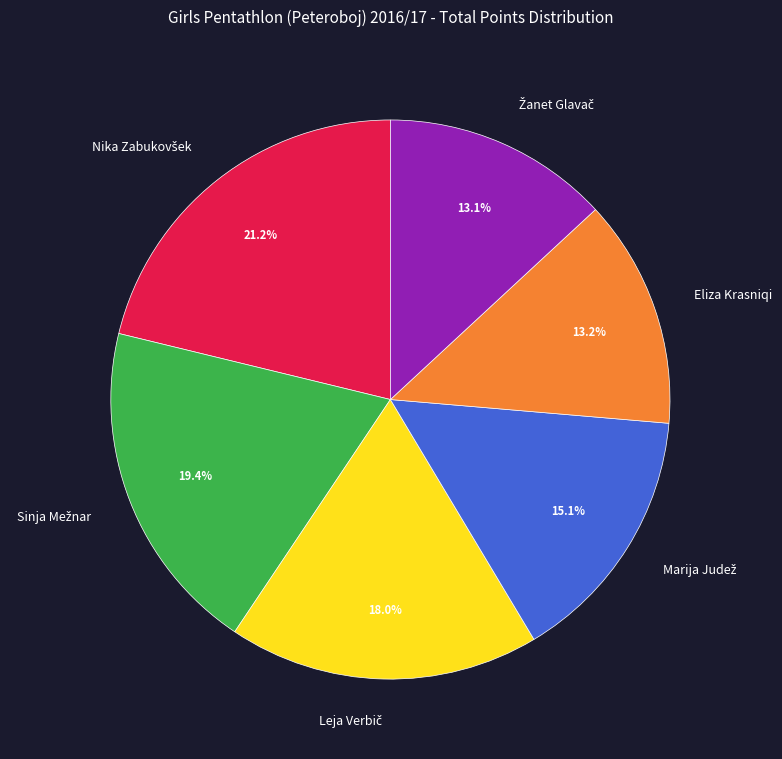

What portion of the pie excludes Eliza Krasniqi?

86.8%